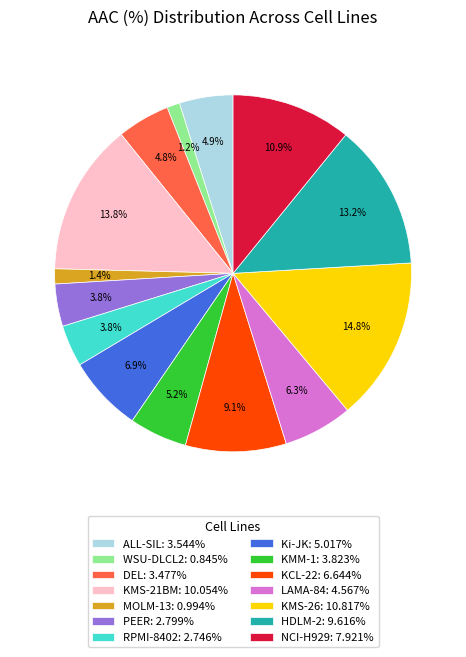

Is PEER: 2.799% the majority of the pie?

No